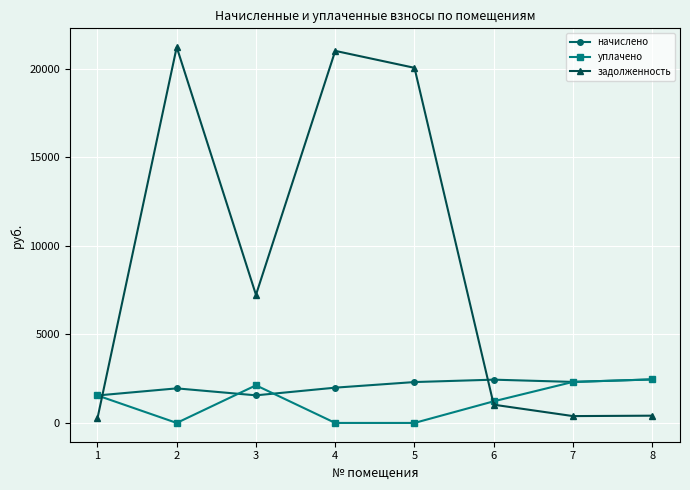

What is the approximate value of уплачено at 8?

2458.4